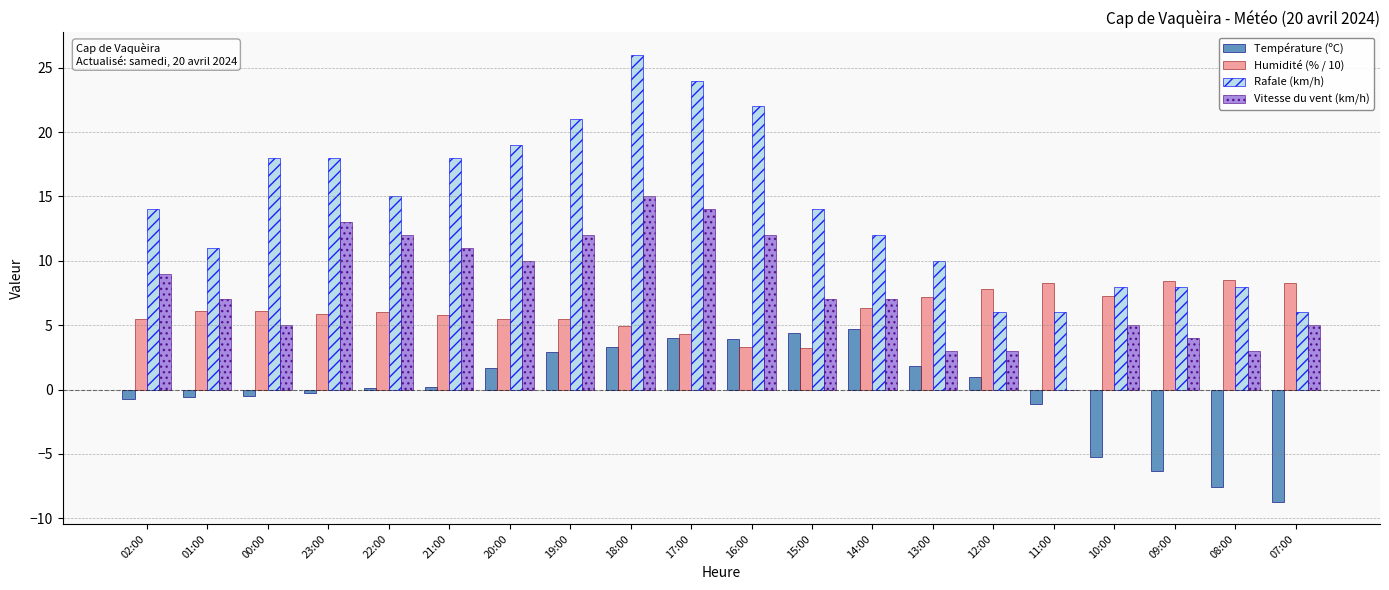

What is the sum of the Vitesse du vent (km/h) values at 10:00 and 18:00?

20.0